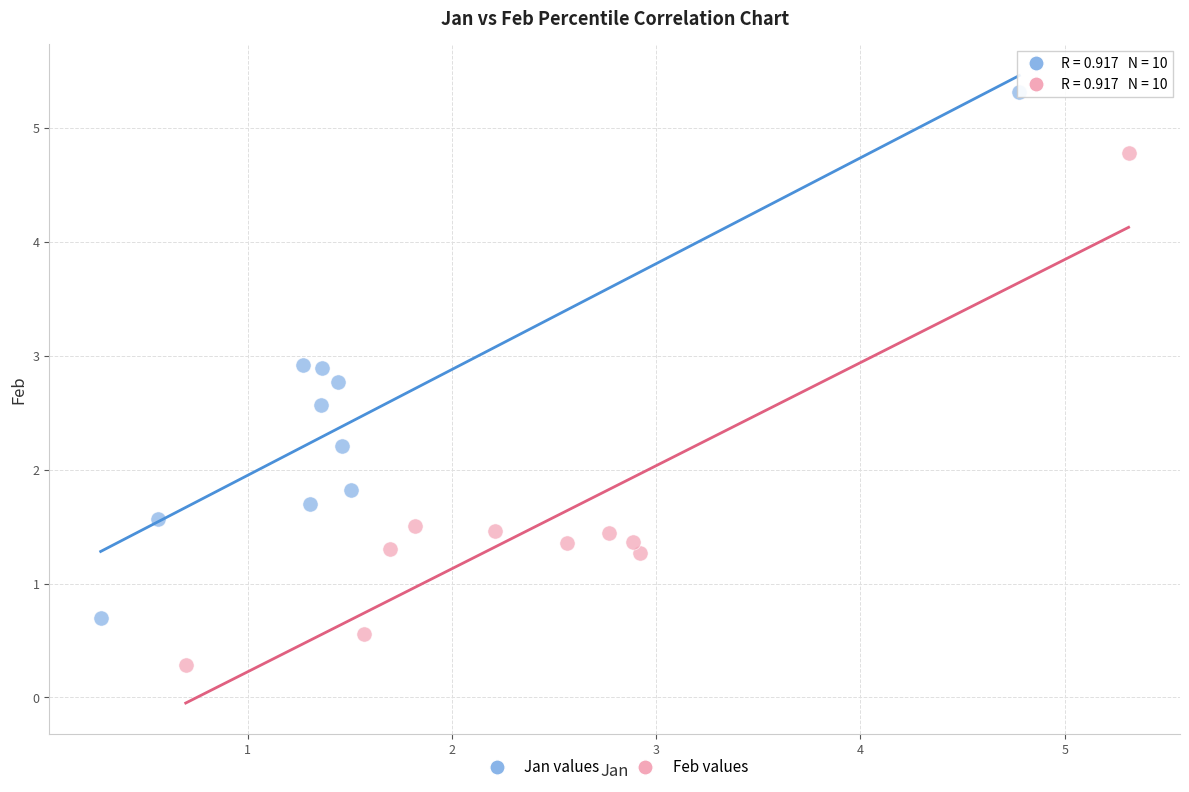

Which series has the largest Y range (max minus min)?

Jan values